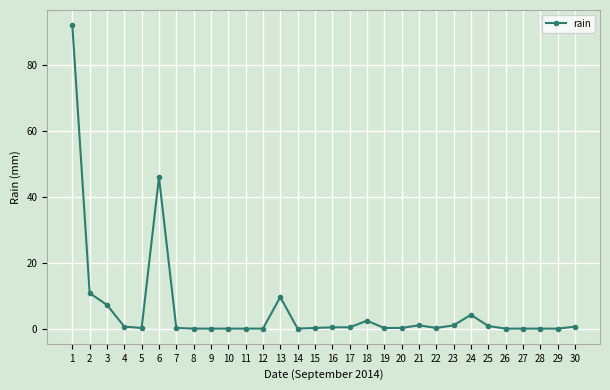

What is the value of the 25th point from the left?

0.8